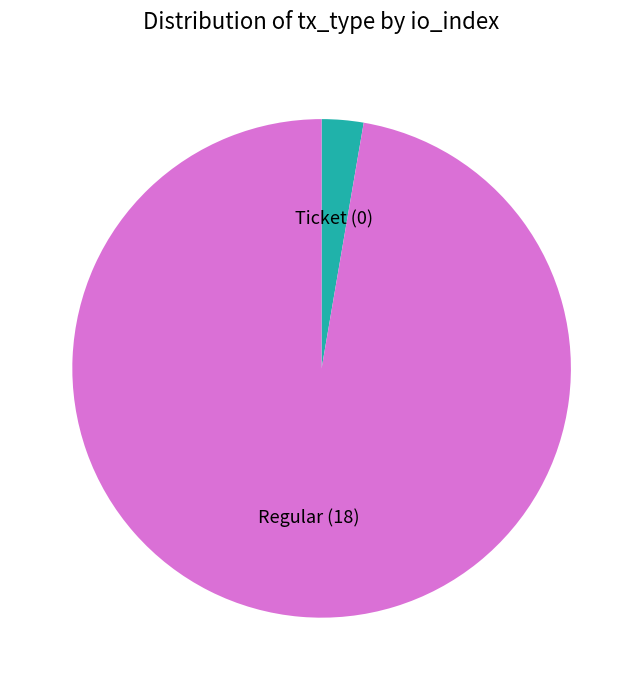

How many segments does this pie chart have?

2